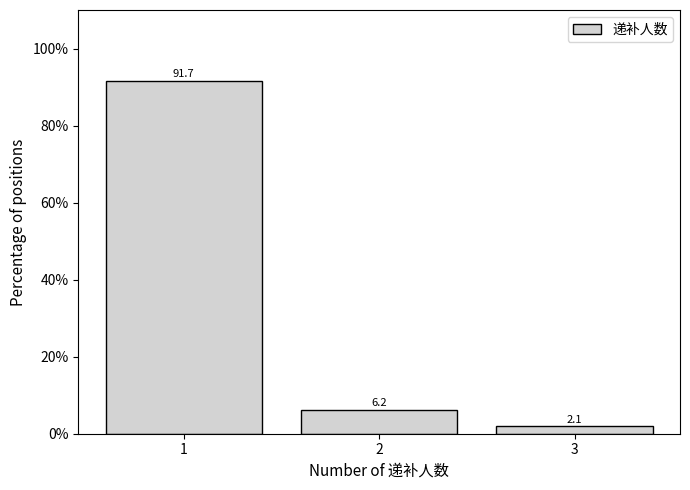

What is the smallest value displayed?

2.1